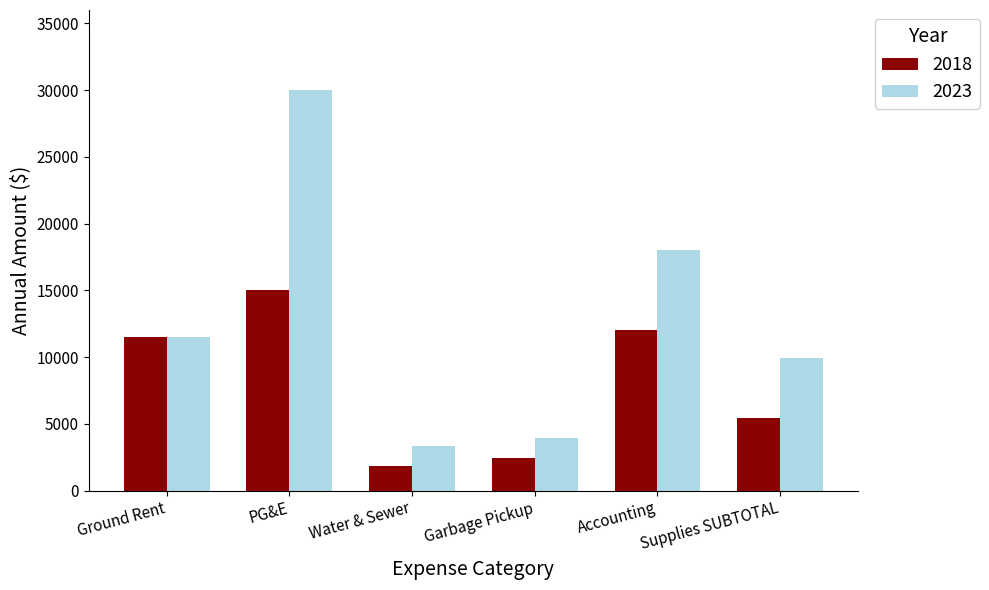

How many data points does each series have?

6